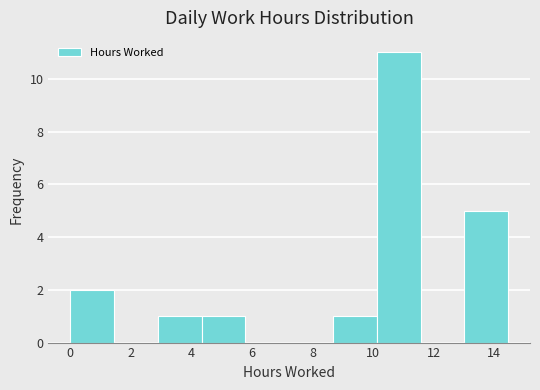

Reading left to right, transcribe this chart: for each bar, give the range it covers on the x-axis and its height. Neither the bar edges nor the heights are printed on the chart, so give them approximately, as read against the axes.

0.0 to 1.4: 2
1.4 to 2.8: 0
2.8 to 4.4: 1
4.4 to 5.8: 1
5.8 to 7.2: 0
7.2 to 8.6: 0
8.6 to 10.2: 1
10.2 to 11.6: 11
11.6 to 13.0: 0
13.0 to 14.4: 5